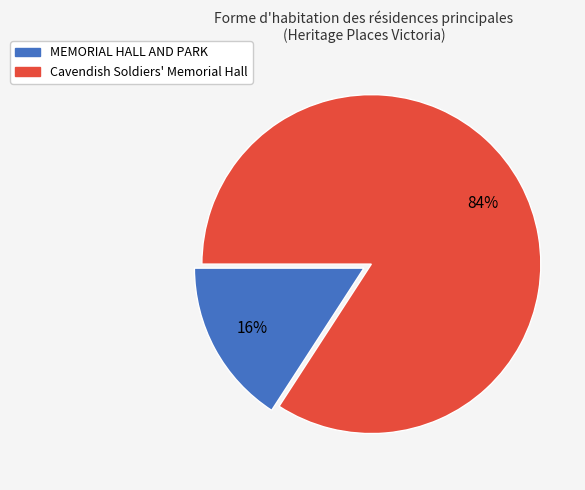

Rank the categories by value from highest to lowest.

Cavendish Soldiers' Memorial Hall, MEMORIAL HALL AND PARK